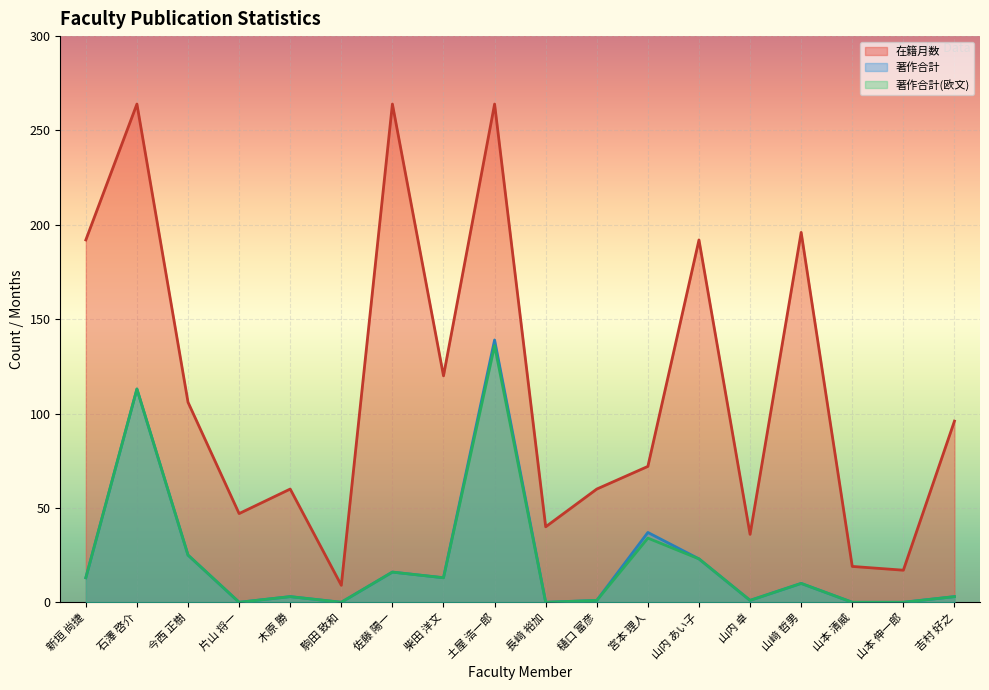

Does the chart display data point markers on the line(s)?

No